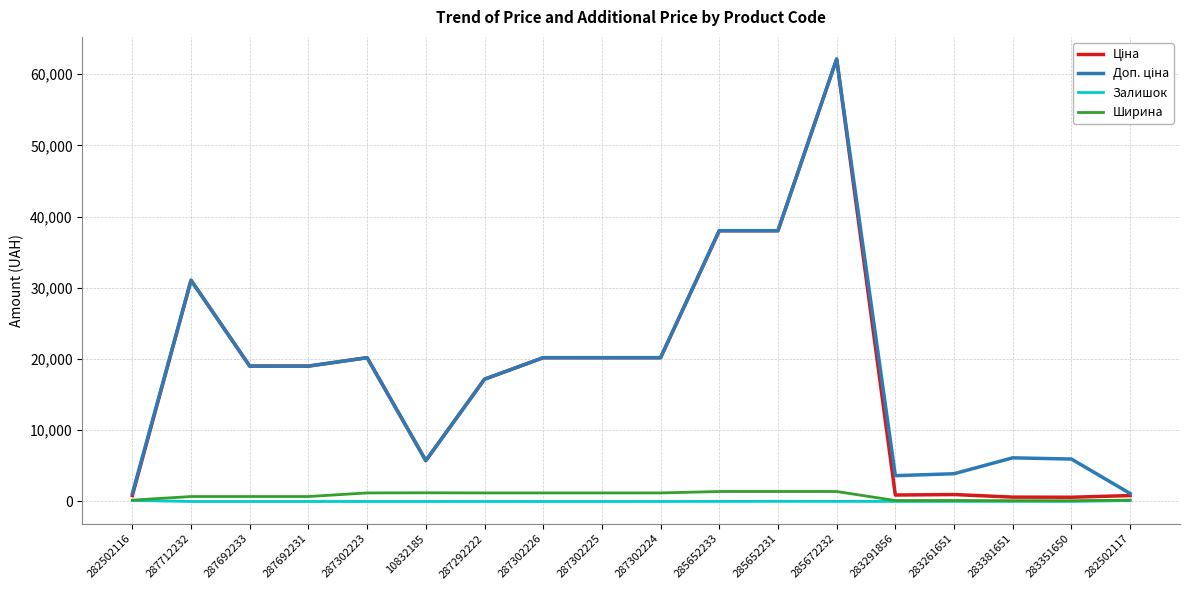

Does the chart have visible grid lines?

Yes